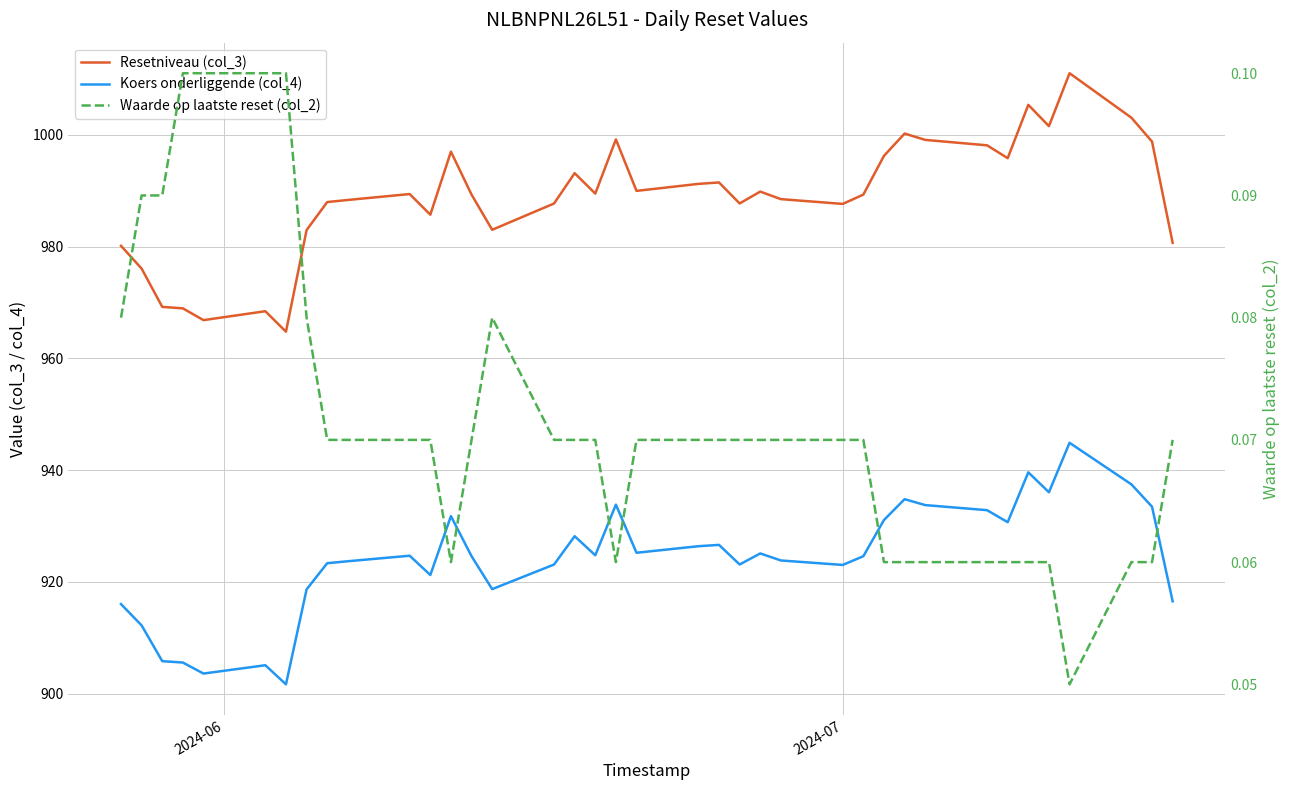

Is this an area chart (filled region under the line)?

No